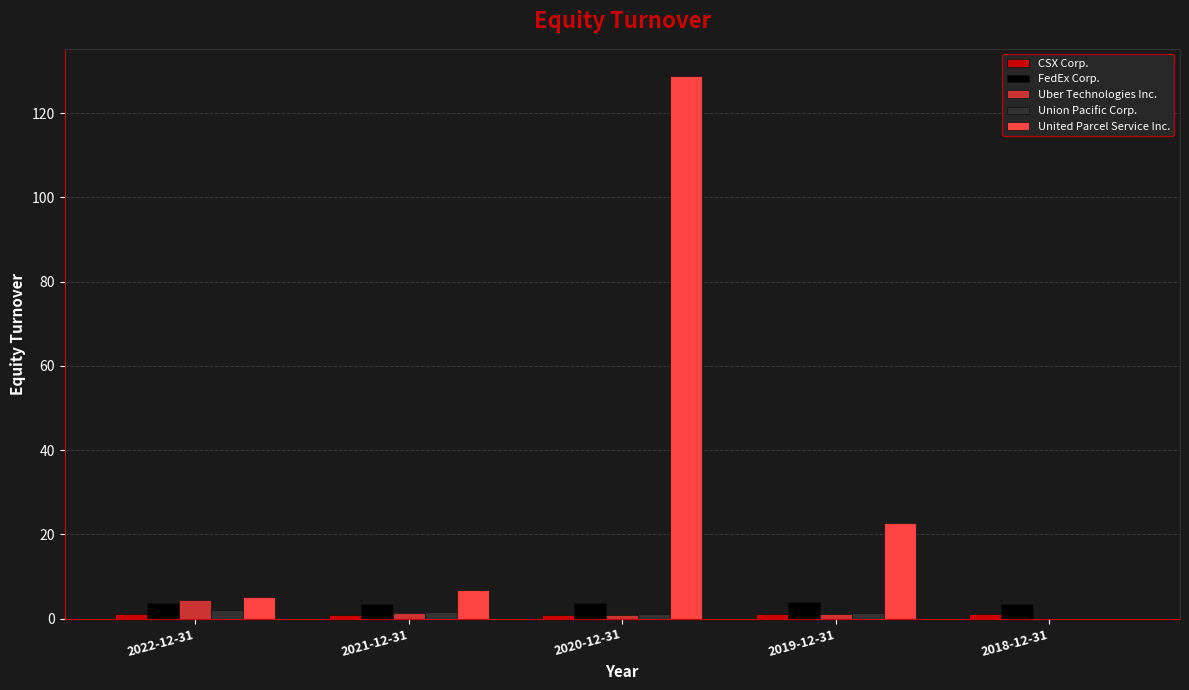

Is the value of United Parcel Service Inc. at 2022-12-31 greater than the value of Uber Technologies Inc. at 2021-12-31?

Yes